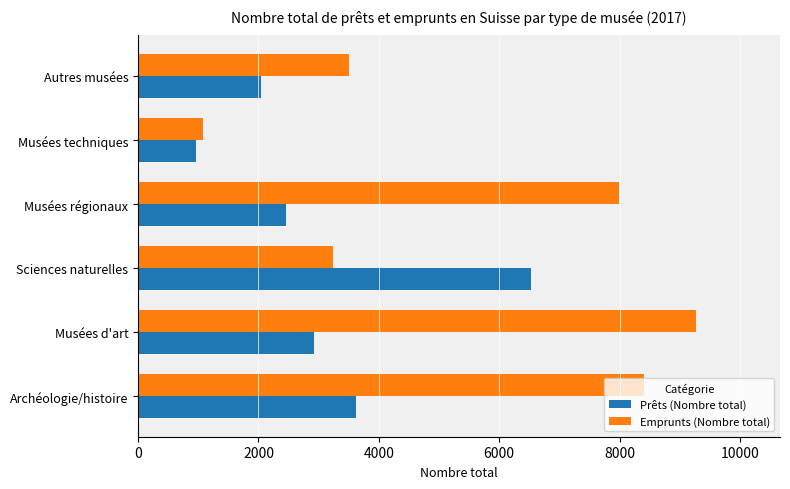

Rank the series by their average value, from highest to lowest.

Emprunts (Nombre total), Prêts (Nombre total)